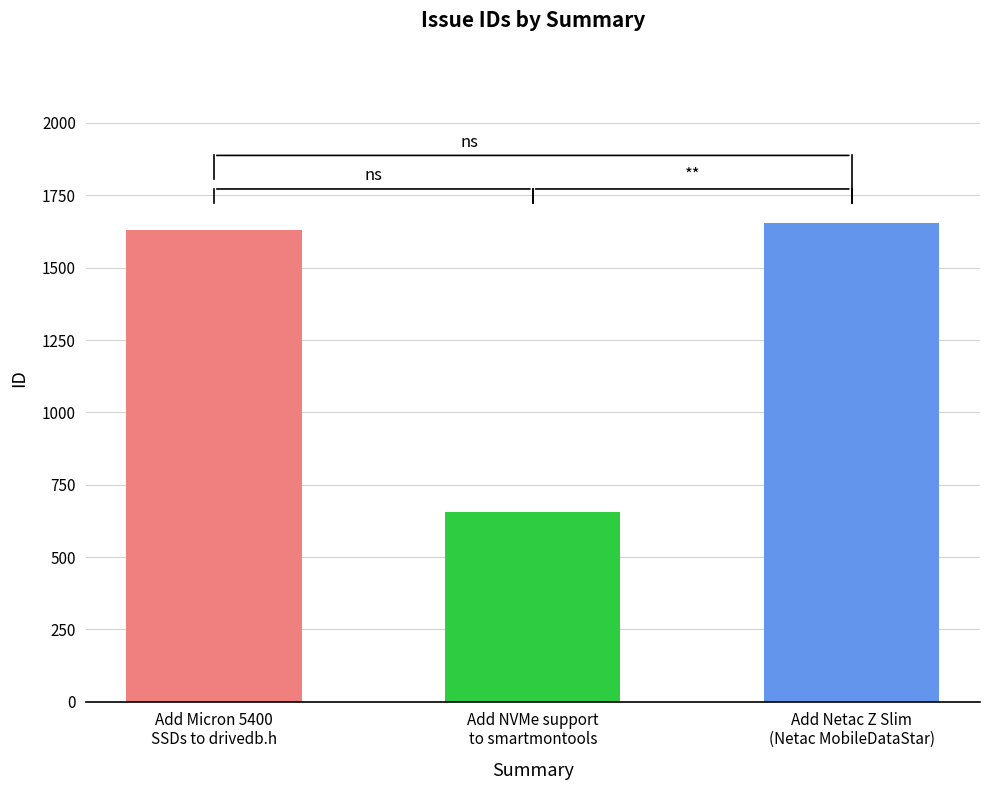

Are the bars horizontal?

No